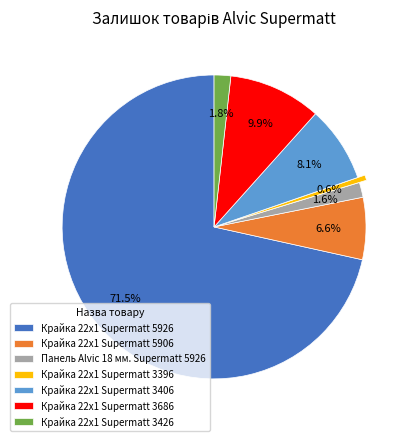

Between Крайка 22x1 Supermatt 3686 and Панель Alvic 18 мм. Supermatt 5926, which is larger?

Крайка 22x1 Supermatt 3686